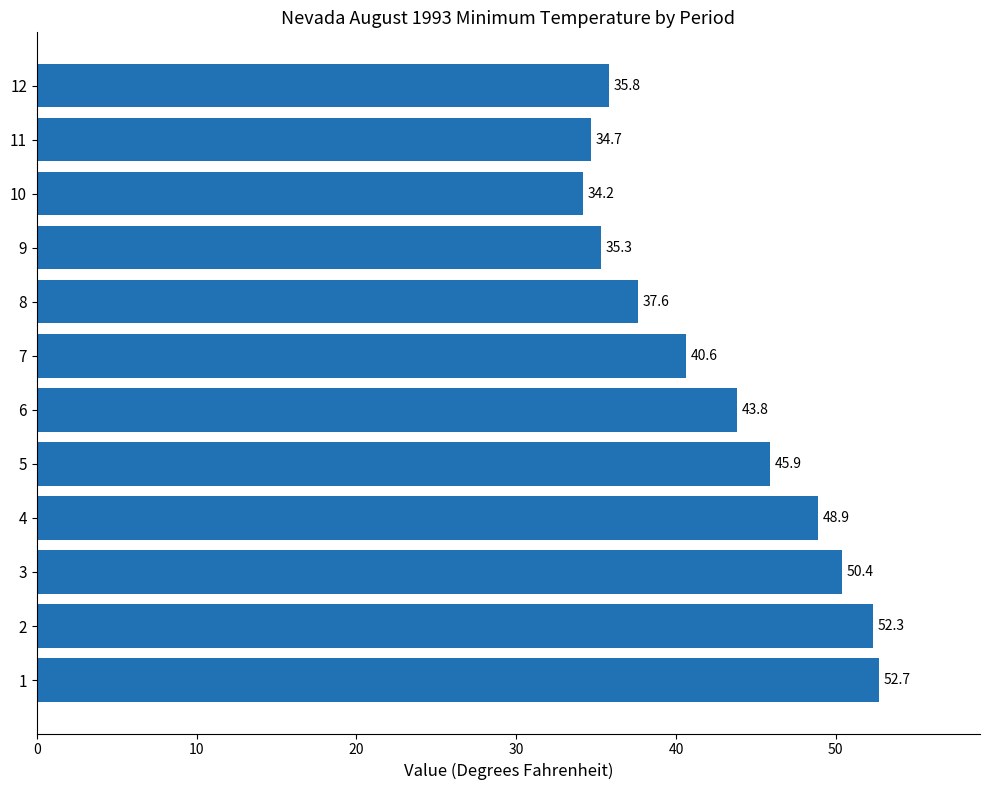

What is the minimum value shown in the chart?

34.2